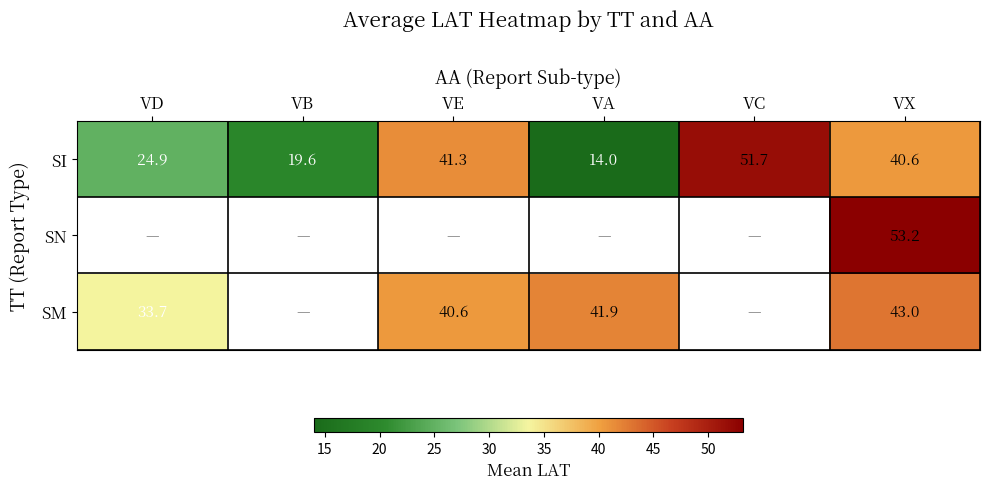

Is the value of SN at VX greater than the value of SM at VE?

Yes